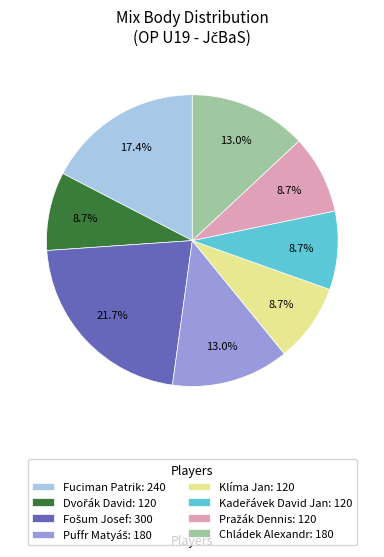

How much of the chart is everything except Fuciman Patrik: 240?

82.6%